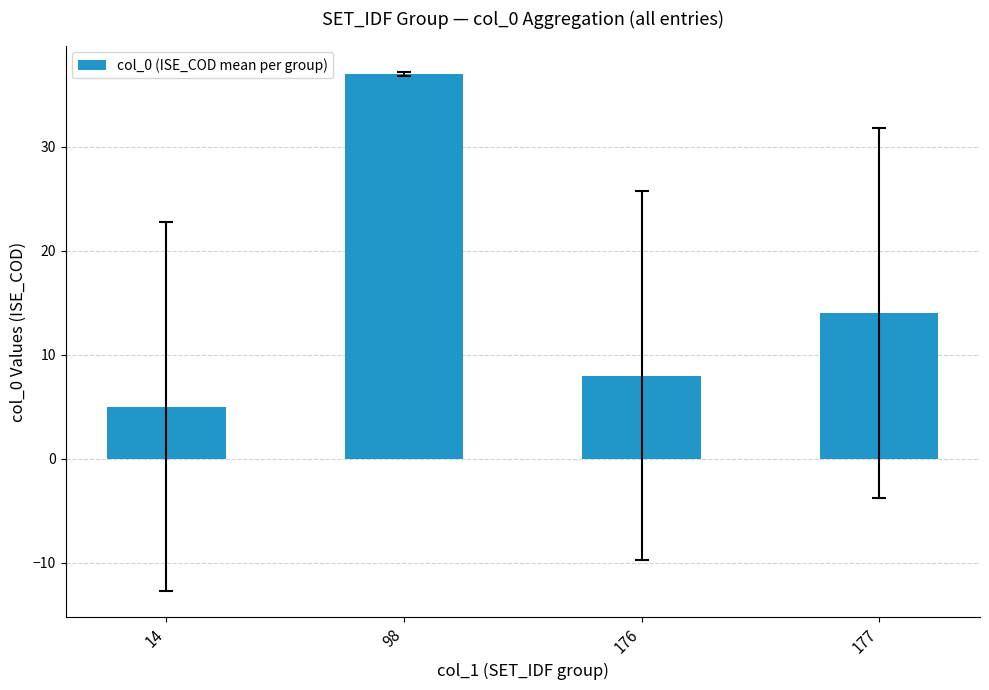

Rank the categories by value from lowest to highest.

14, 176, 177, 98